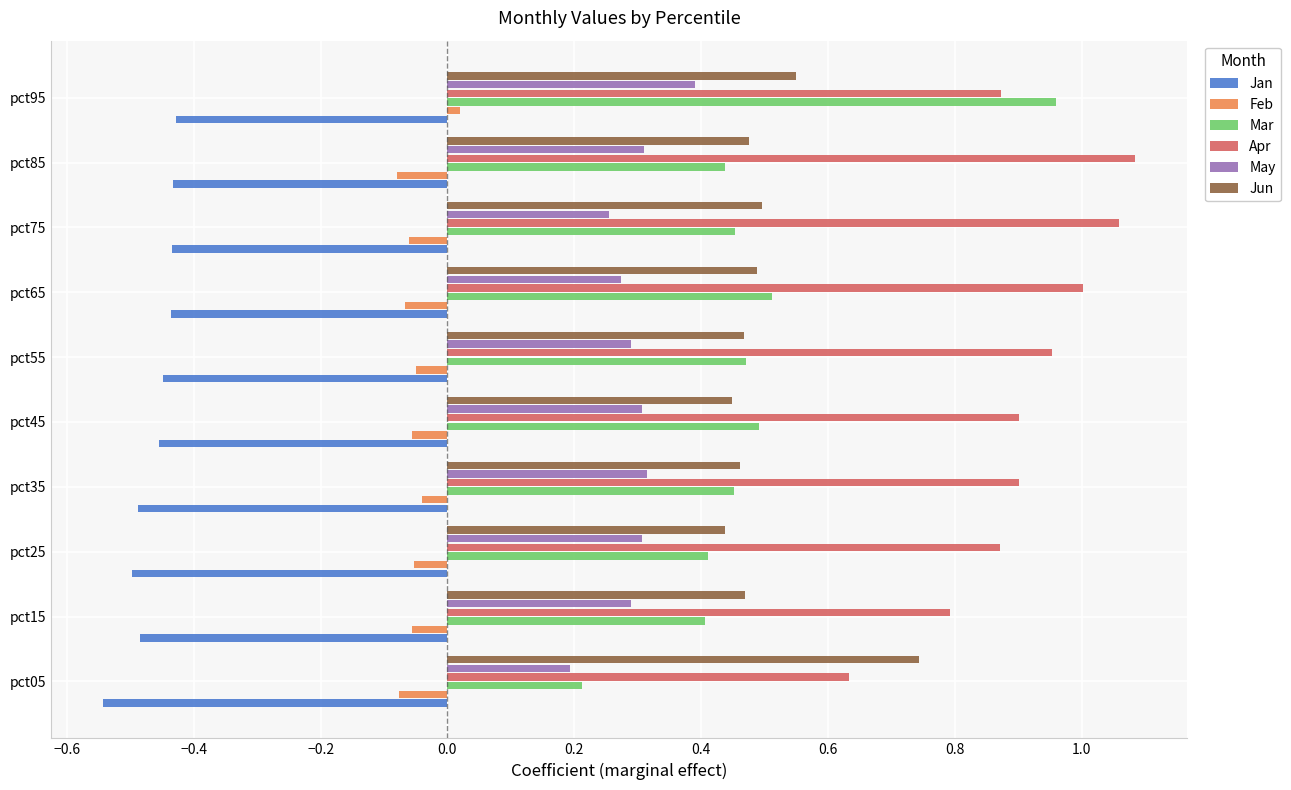

How many categories are shown in the chart?

10